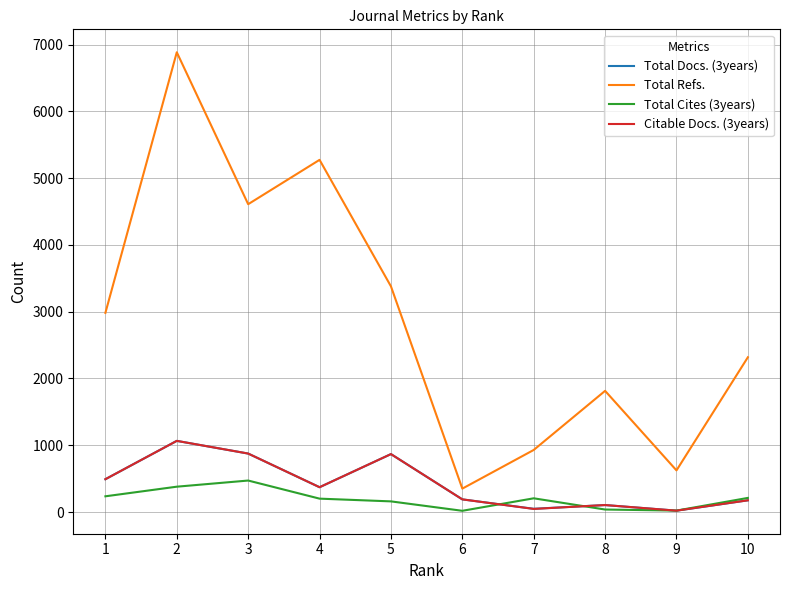

True or false: Total Refs. and Citable Docs. (3years) cross at least once.

False